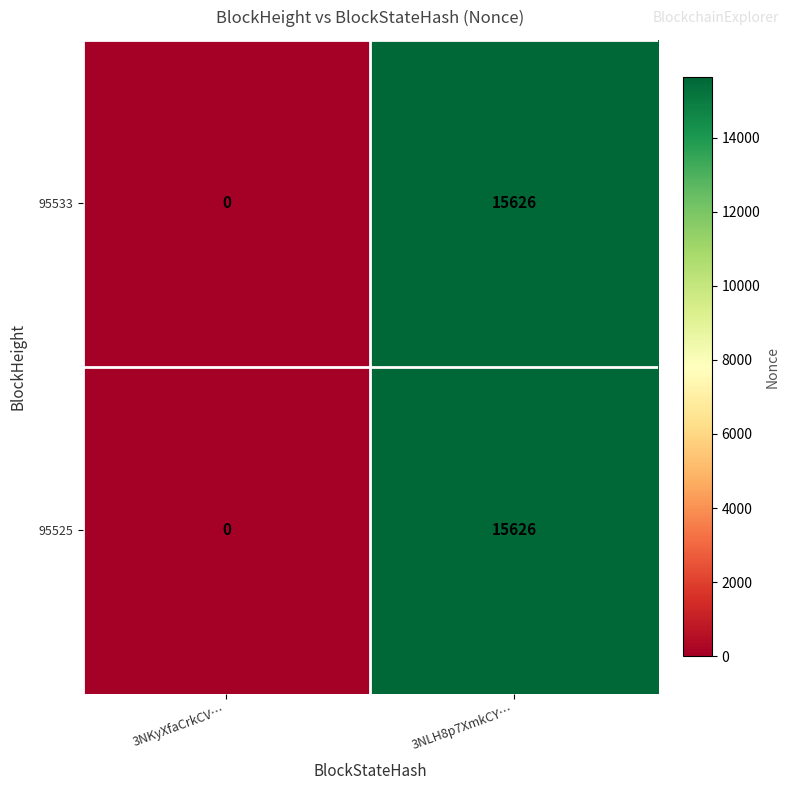

How many series are shown in this chart?

2